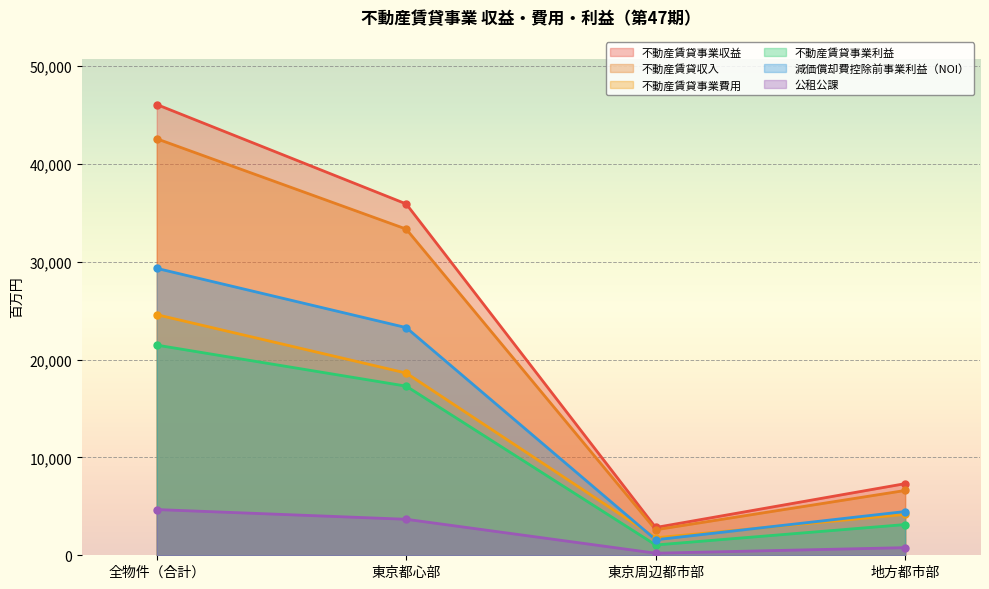

What is the label of the 2nd point from the right?

東京周辺都市部